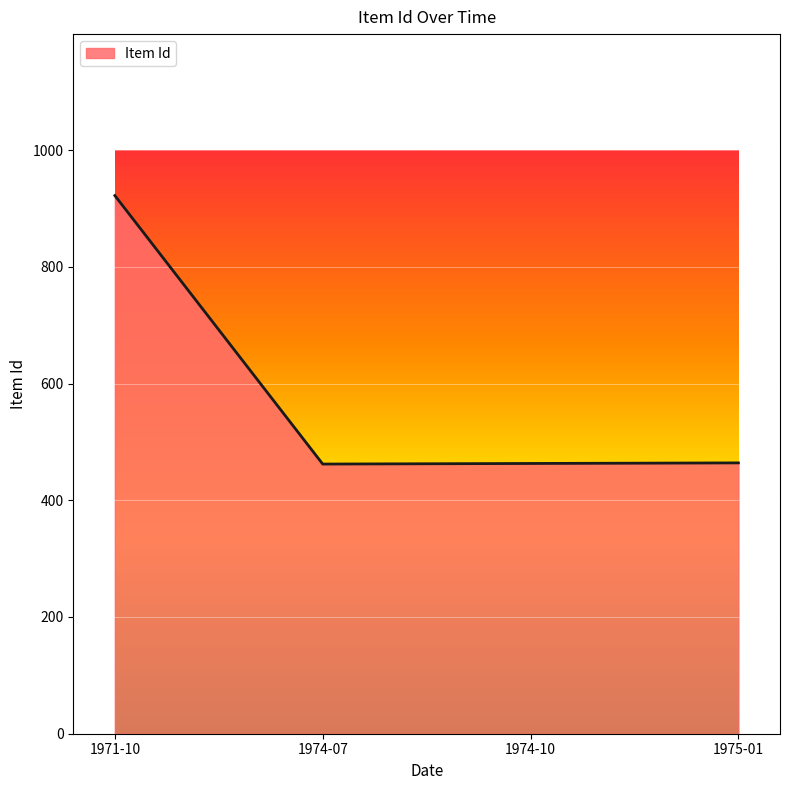

What is the difference between the maximum and minimum values?

460